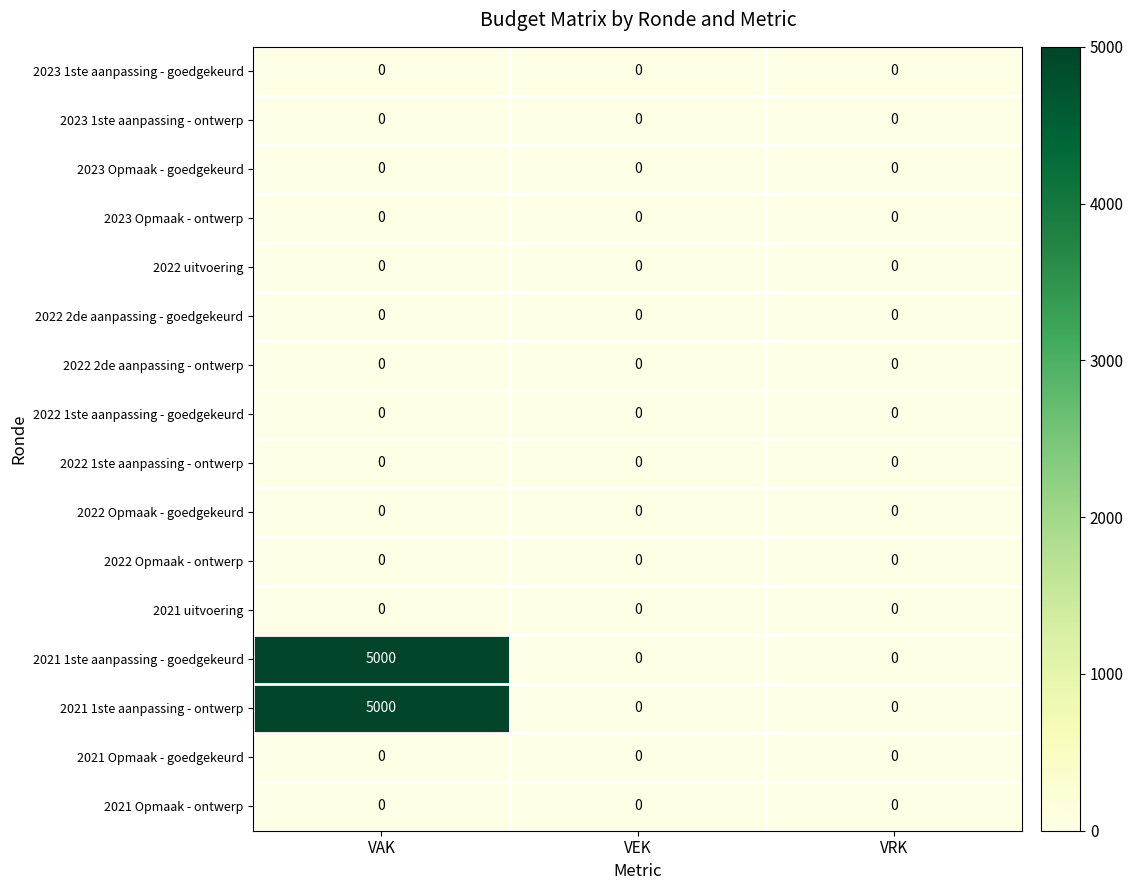

What is the difference between the highest and lowest values at VAK?

5000